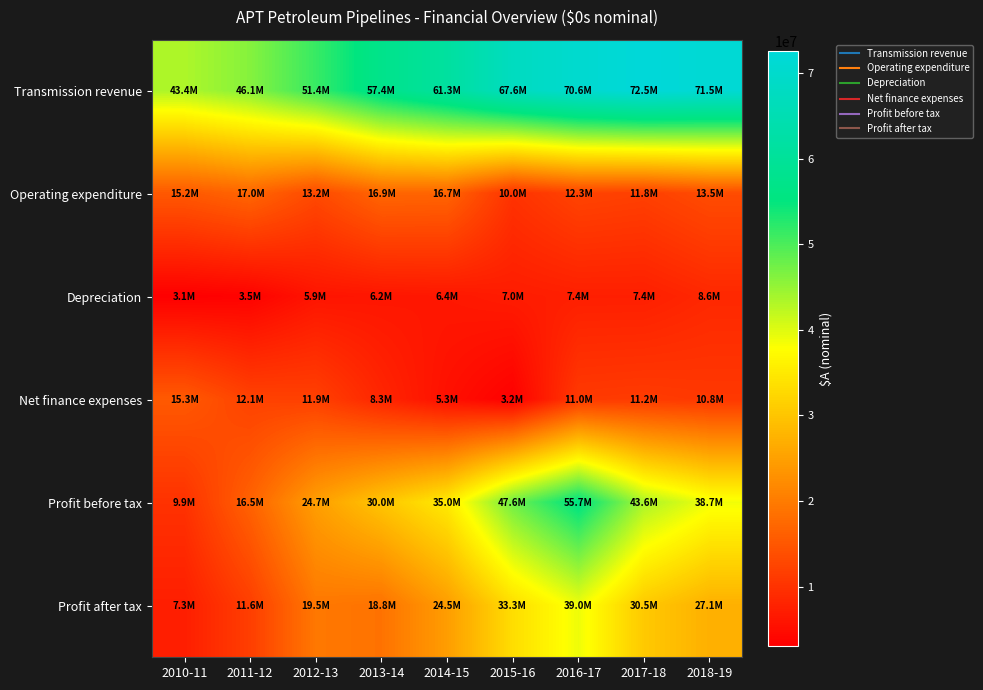

What is the maximum value shown in the chart?

72526735.9